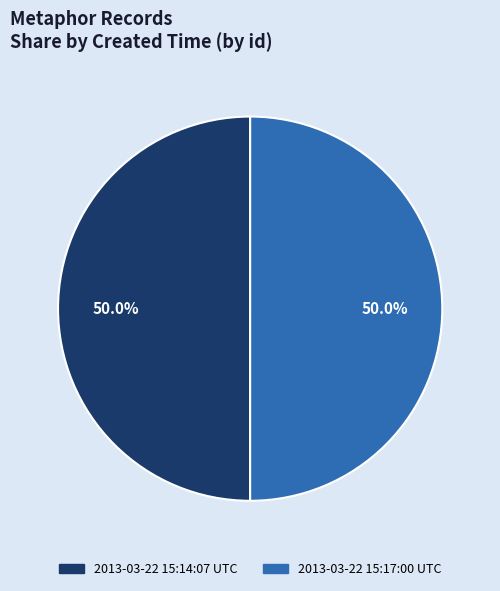

Approximately how many times larger is the value at 2013-03-22 15:17:00 UTC compared to 2013-03-22 15:14:07 UTC?

1.0